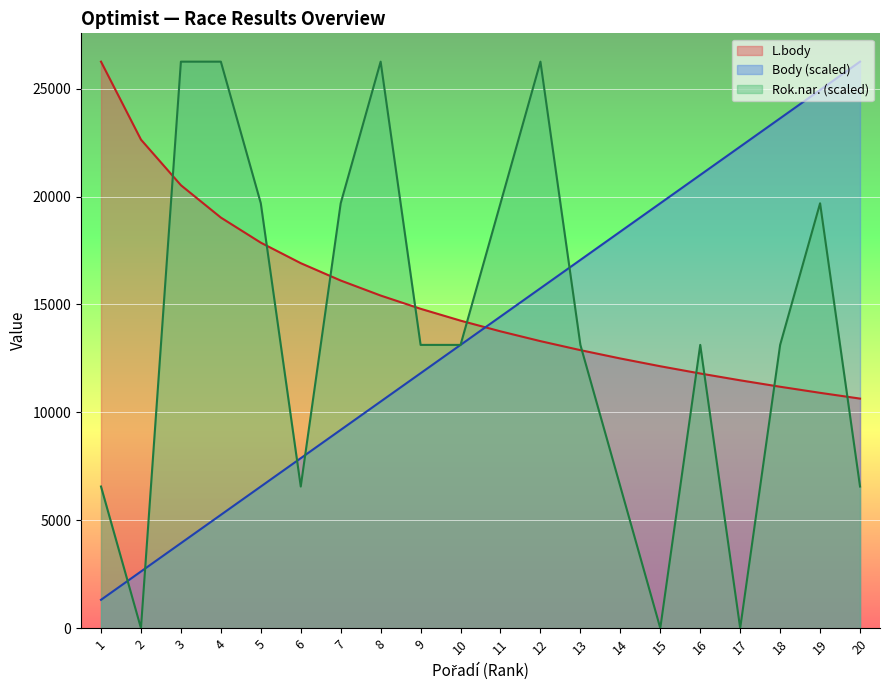

What is the minimum value for L.body?

10636.0